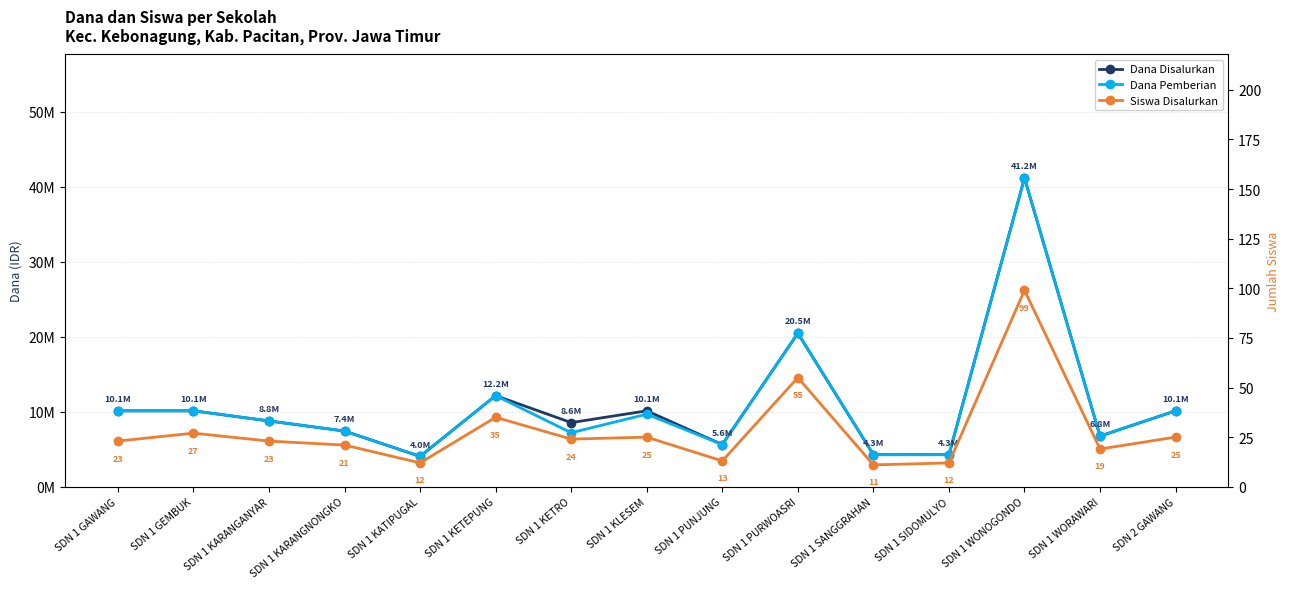

In Dana Disalurkan, how many points are higher than both neighbors (excluding endpoints)?

4